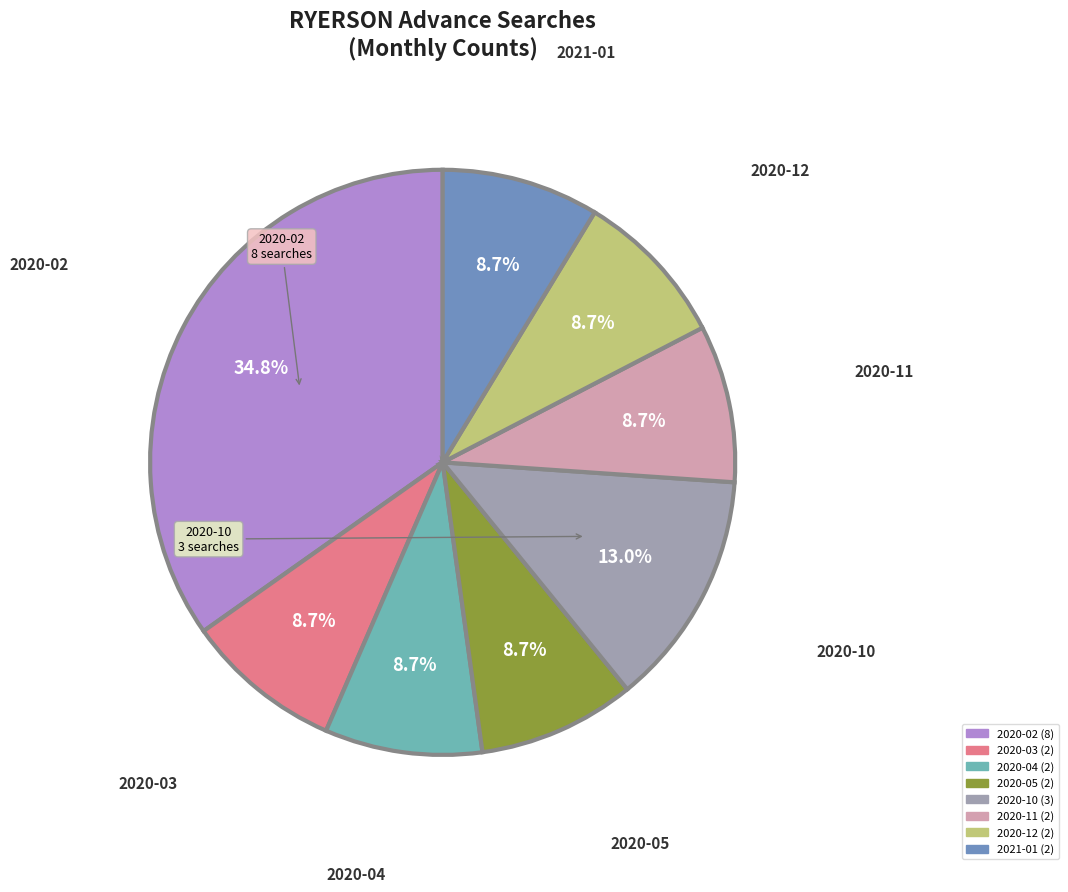

Which slice is the largest?

2020-02